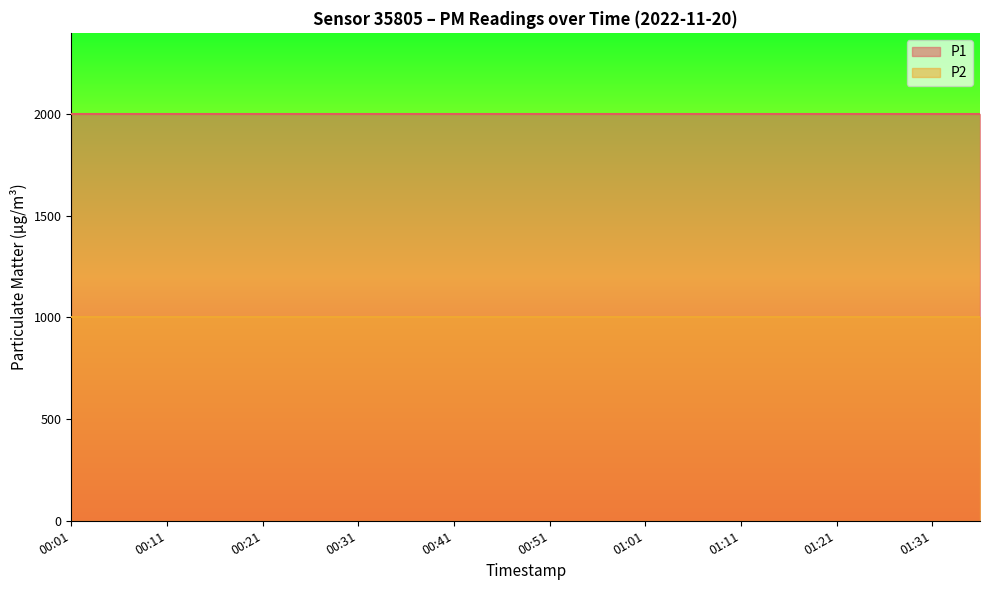

Reading left to right, what are all the values shown in this chart?

P1: 00:01=1999.9	00:06=1999.9	00:11=1999.9	00:16=1999.9	00:21=1999.9	00:26=1999.9	00:31=1999.9	00:36=1999.9	00:41=1999.9	00:46=1999.9	00:51=1999.9	00:56=1999.9	01:01=1999.9	01:06=1999.9	01:11=1999.9	01:16=1999.9	01:21=1999.9	01:26=1999.9	01:31=1999.9	01:36=1999.9
P2: 00:01=999.9	00:06=999.9	00:11=999.9	00:16=999.9	00:21=999.9	00:26=999.9	00:31=999.9	00:36=999.9	00:41=999.9	00:46=999.9	00:51=999.9	00:56=999.9	01:01=999.9	01:06=999.9	01:11=999.9	01:16=999.9	01:21=999.9	01:26=999.9	01:31=999.9	01:36=999.9